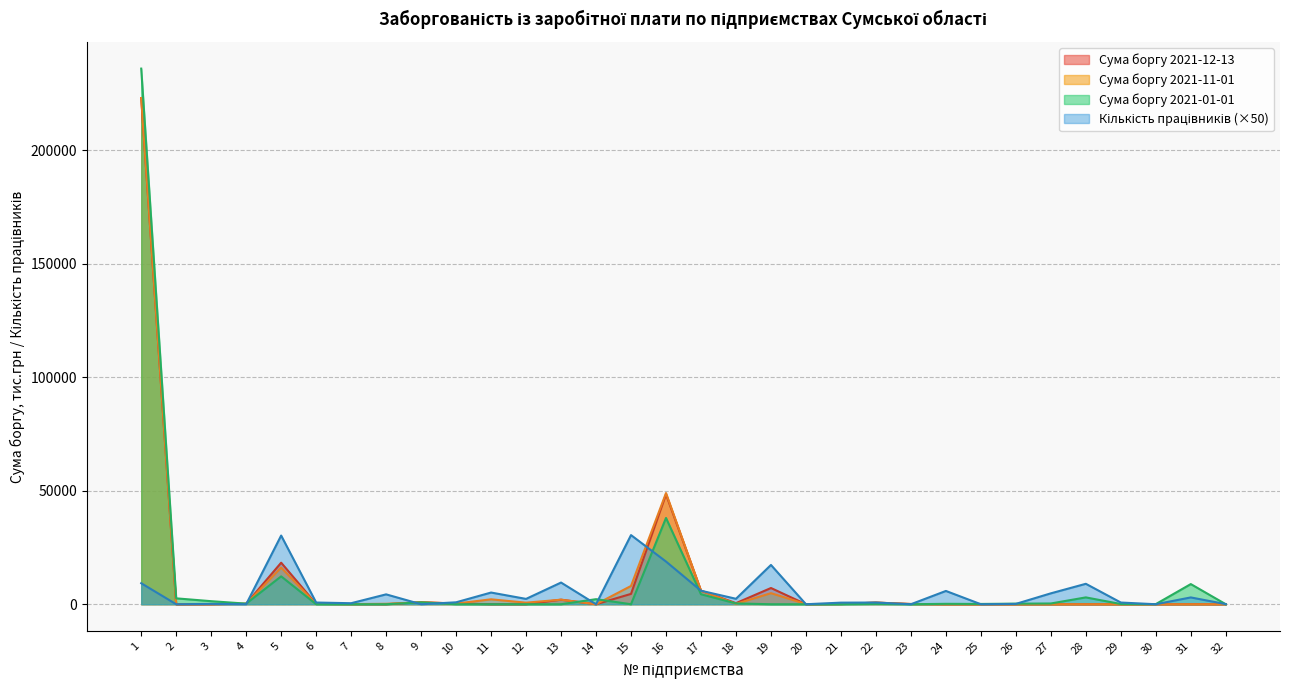

Is it true that Сума боргу 2021-01-01 equals 128037.4 at 15?

False